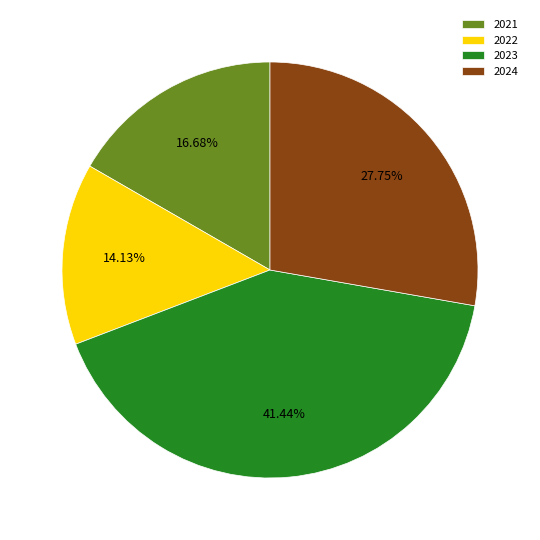

Which has a higher value, 2022 or 2021?

2021